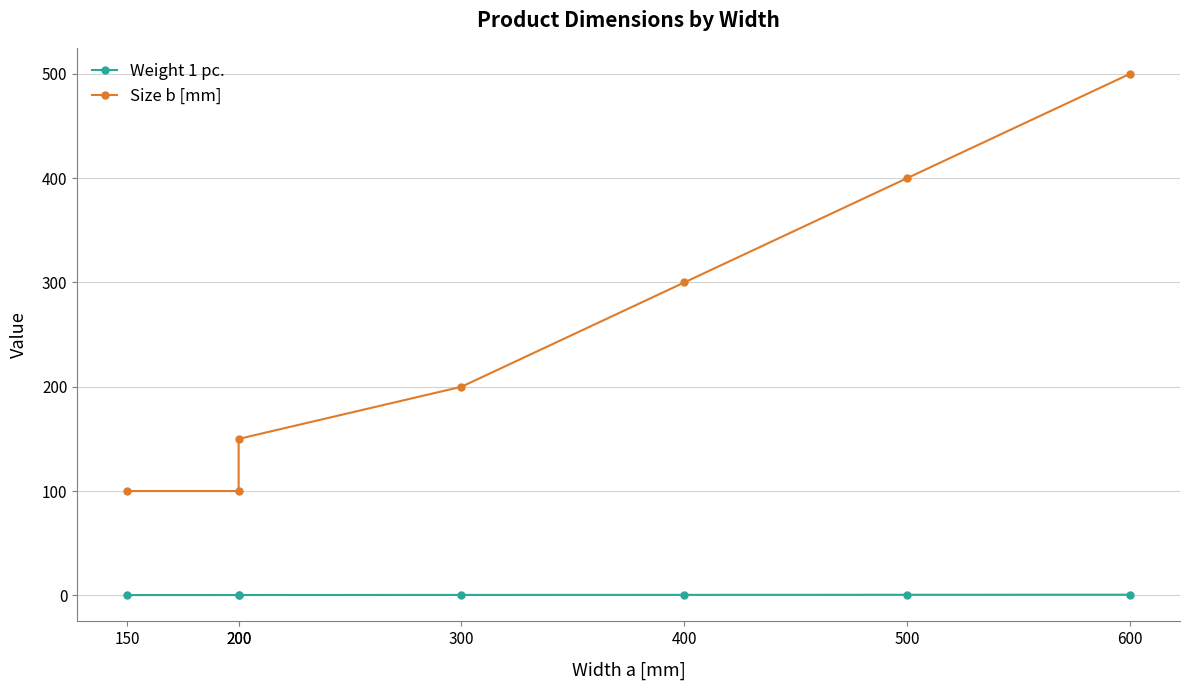

Count the Size b [mm] values in the range 100 to 400.

6